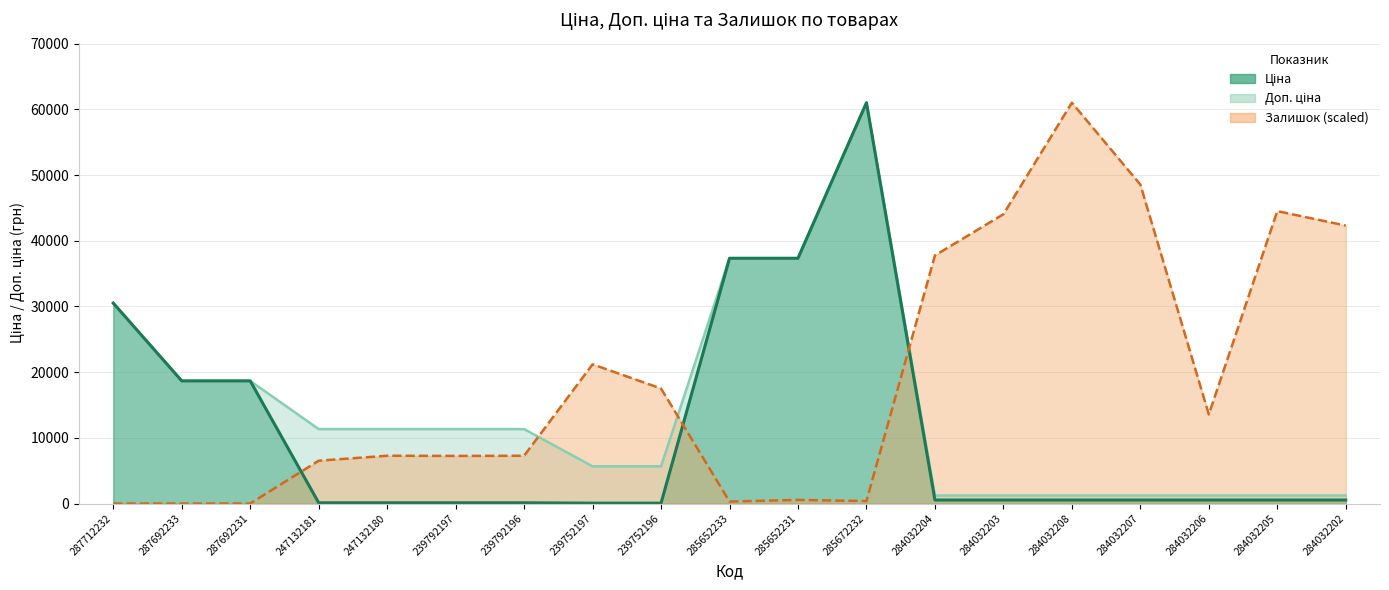

Reading left to right, list all the values displayed in this chart.

Доп. ціна: 30512.3	18671.5	18671.5	11334.0	11334.0	11334.0	11334.0	5667.0	5667.0	37343.0	37343.0	61024.7	1227.2	1227.2	1227.2	1227.2	1227.2	1227.2	1227.2
Ціна: 30512.3	18671.5	18671.5	113.3	113.3	113.3	113.3	56.7	56.7	37343.0	37343.0	61024.7	535.4	535.4	535.4	535.4	535.4	535.4	535.4
Залишок (scaled): 0.0	0.0	0.0	6521.3	7273.8	7248.7	7273.8	21194.4	17507.3	301.0	551.8	376.2	37773.6	44044.1	61024.7	48558.9	13569.4	44520.7	42313.5